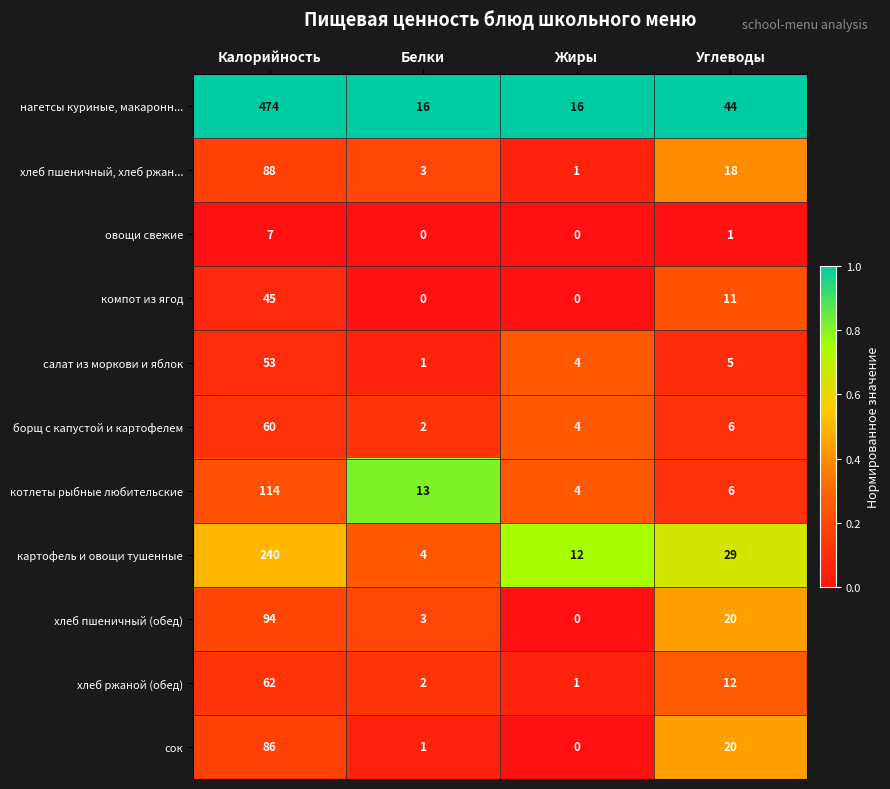

At how many categories does at least one series exceed 0?

4